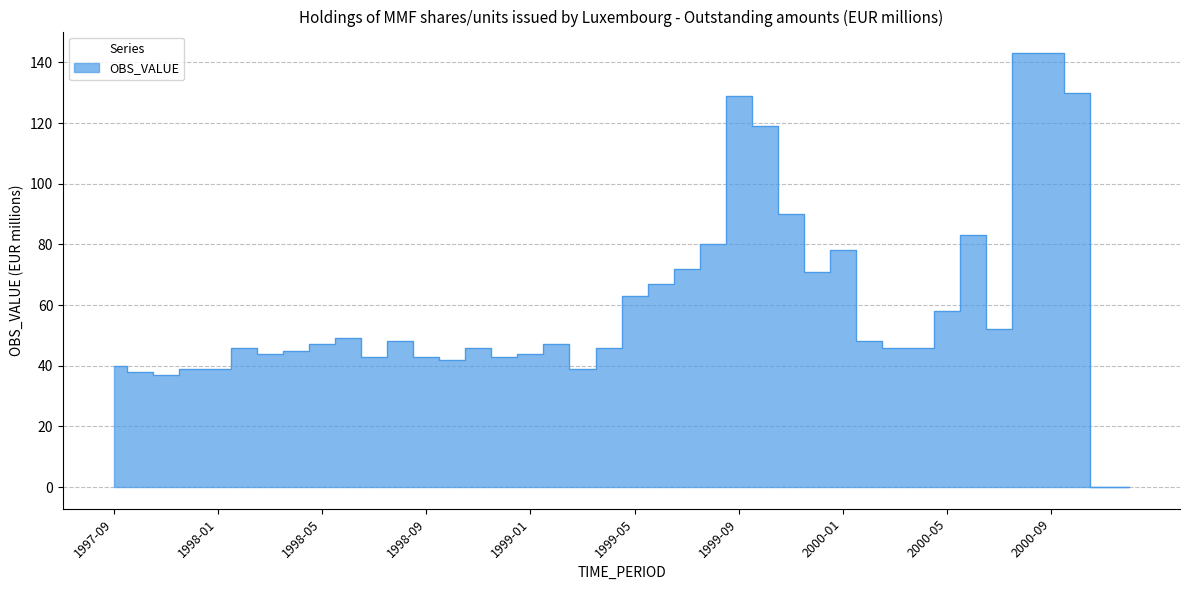

List the labels in order of value, largest first.

2000-08, 2000-09, 2000-10, 1999-09, 1999-10, 1999-11, 2000-06, 1999-08, 2000-01, 1999-07, 1999-12, 1999-06, 1999-05, 2000-05, 2000-07, 1998-06, 1998-08, 2000-02, 1998-05, 1999-02, 1998-02, 1998-11, 1999-04, 2000-03, 2000-04, 1998-04, 1998-03, 1999-01, 1998-07, 1998-09, 1998-12, 1998-10, 1997-09, 1997-12, 1998-01, 1999-03, 1997-10, 1997-11, 2000-11, 2000-12